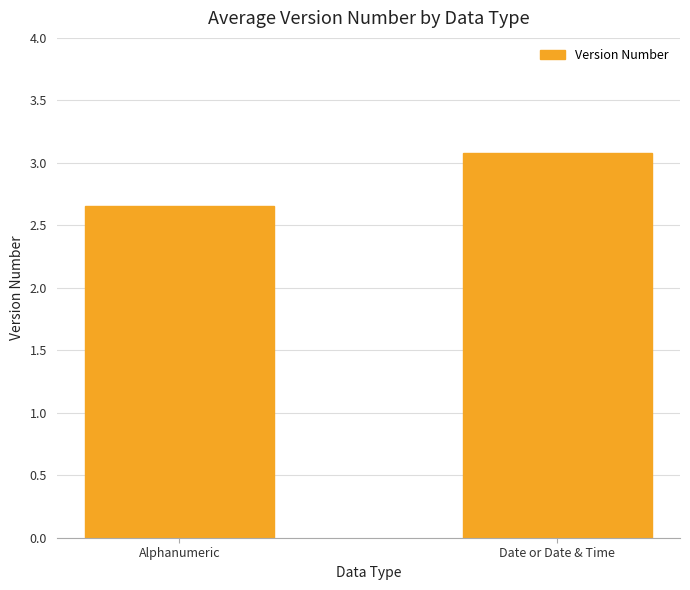

Which has a higher value, Date or Date & Time or Alphanumeric?

Date or Date & Time